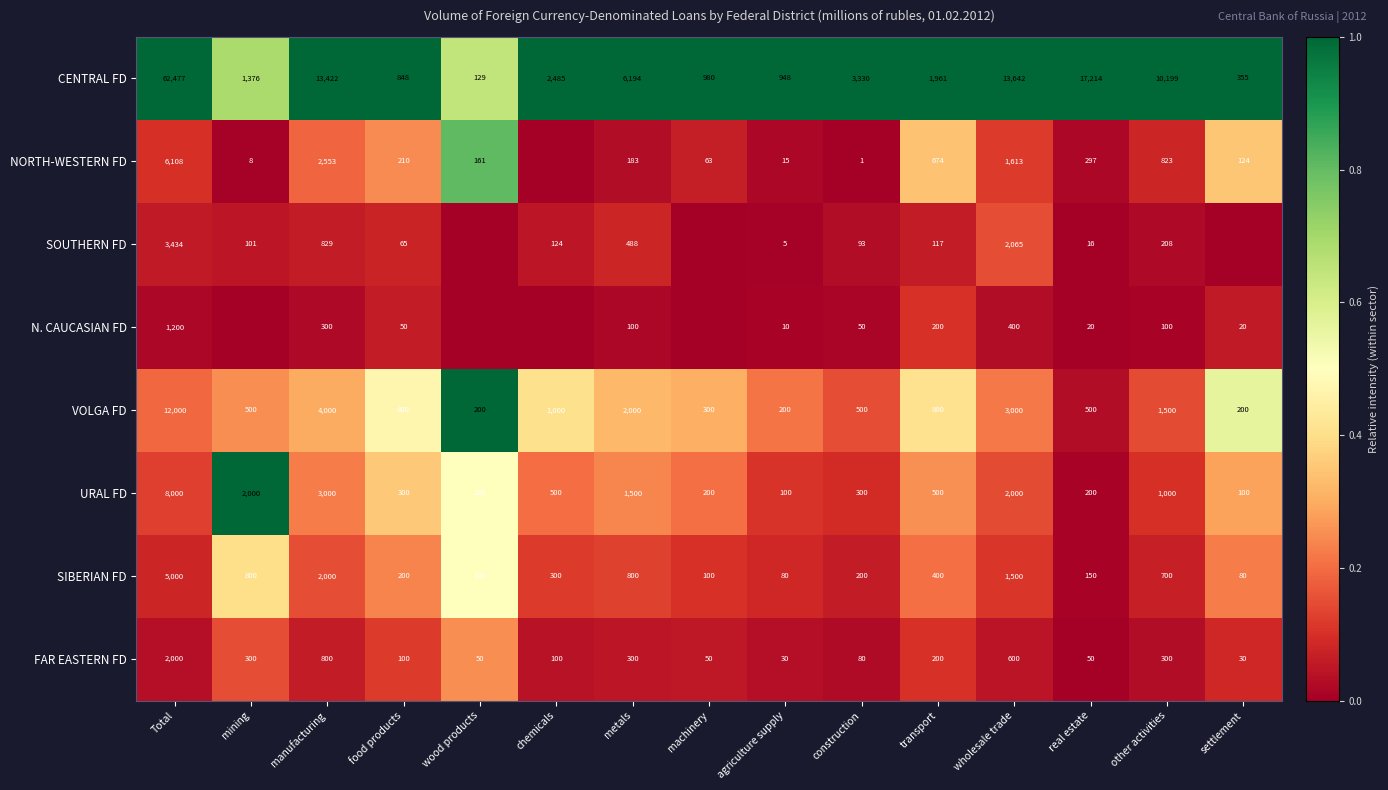

What is the difference between the second highest and second lowest values in the CENTRAL FD series?

16859